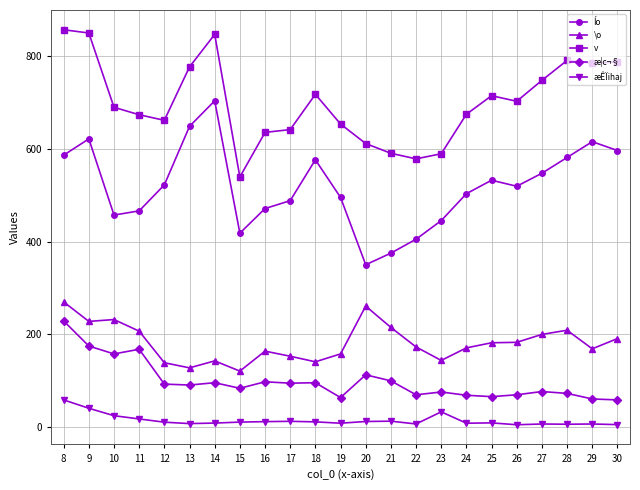

Is this an area chart (filled region under the line)?

No